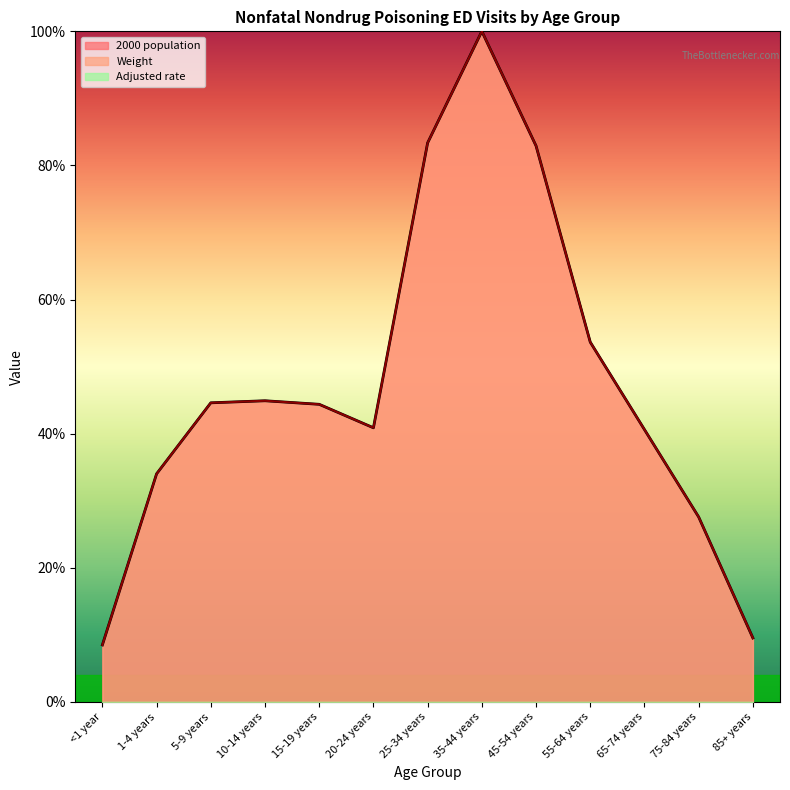

Where do Weight and 2000 population first cross each other?

1-4 years and 5-9 years